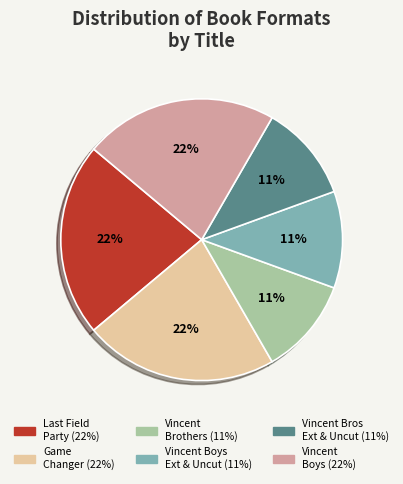

To the nearest percent, what is the difference between the largest and smallest slice percentages?

11%